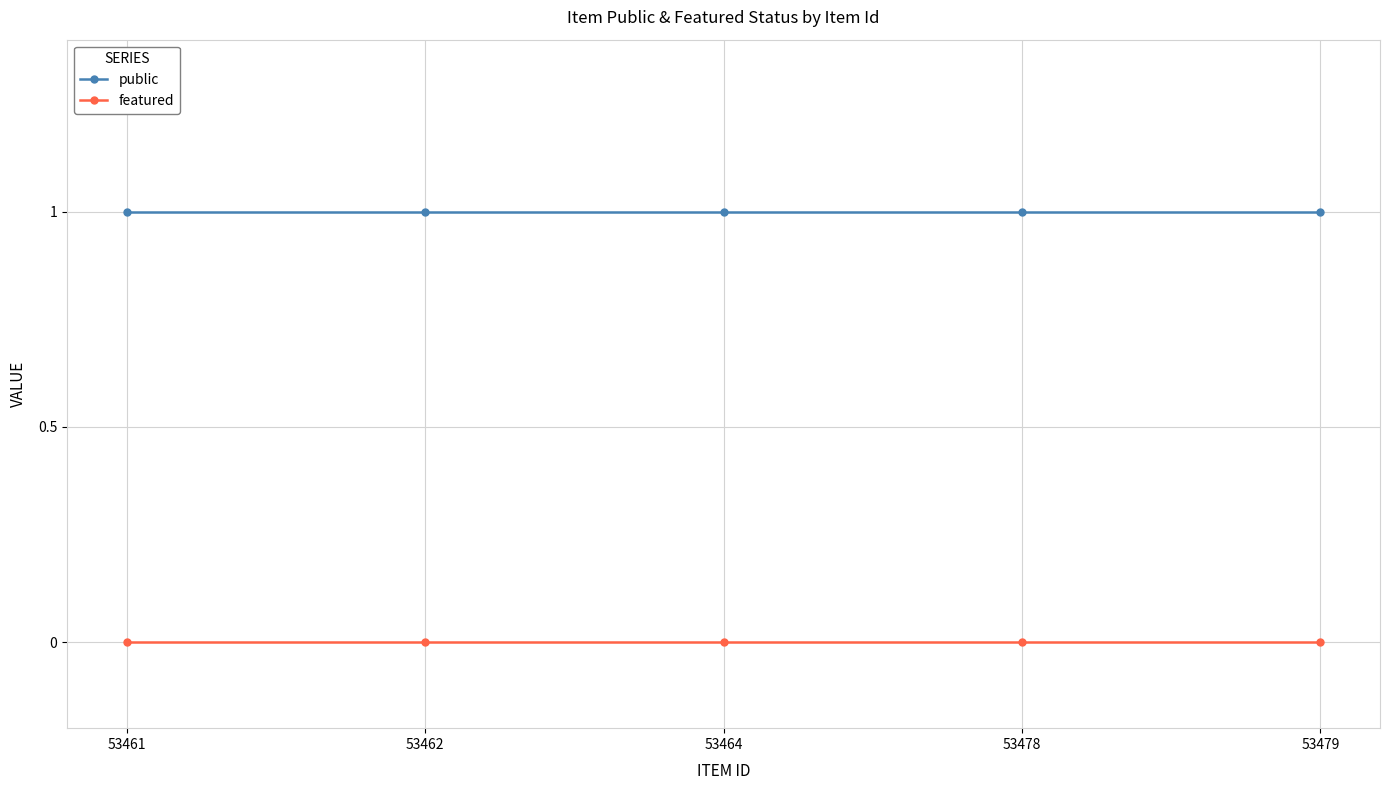

Is the value of public at 53462 greater than the value of featured at 53478?

Yes